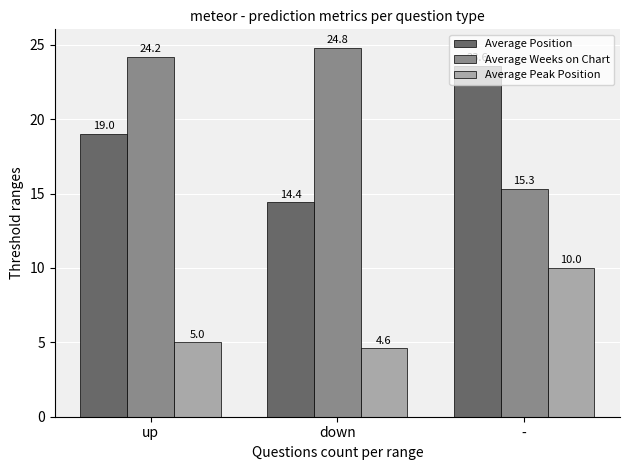

What is the total value across all series at down?

43.8